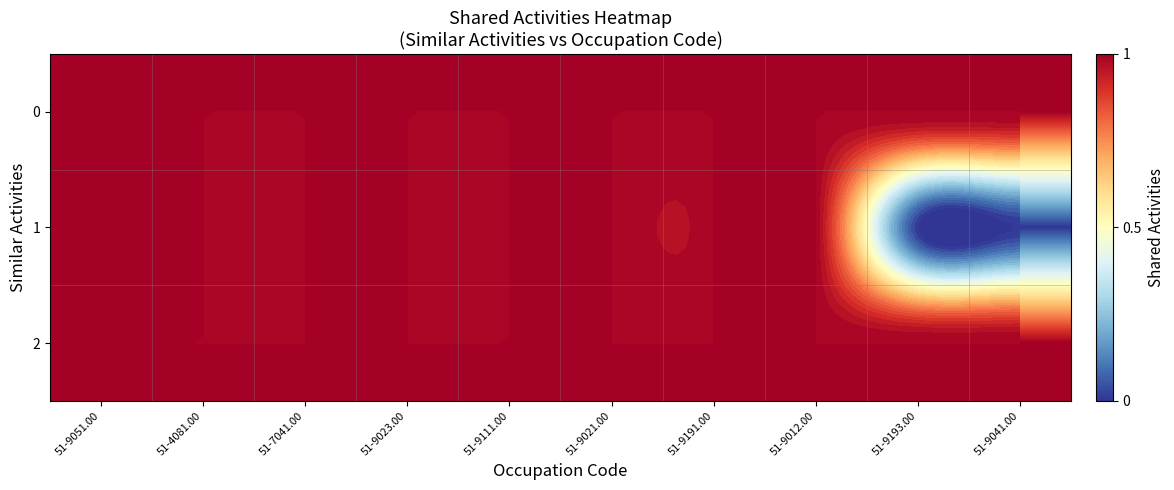

At which category is the sum across all series the highest?

51-9051.00